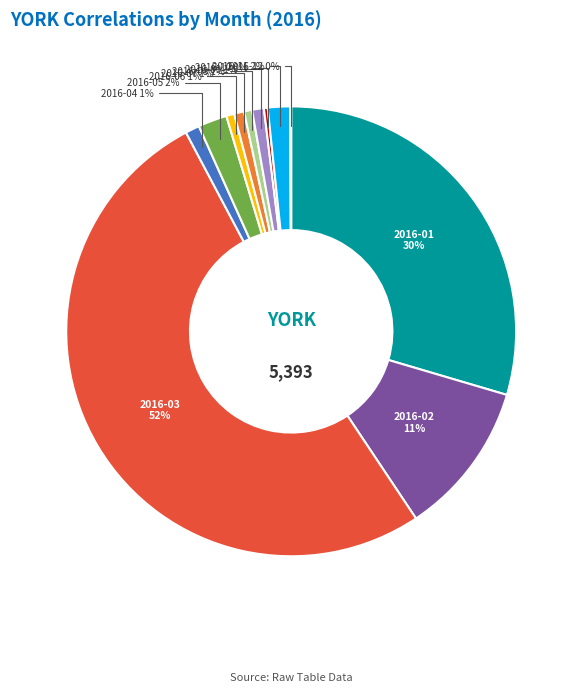

To the nearest percent, what is the average slice percentage?

8%